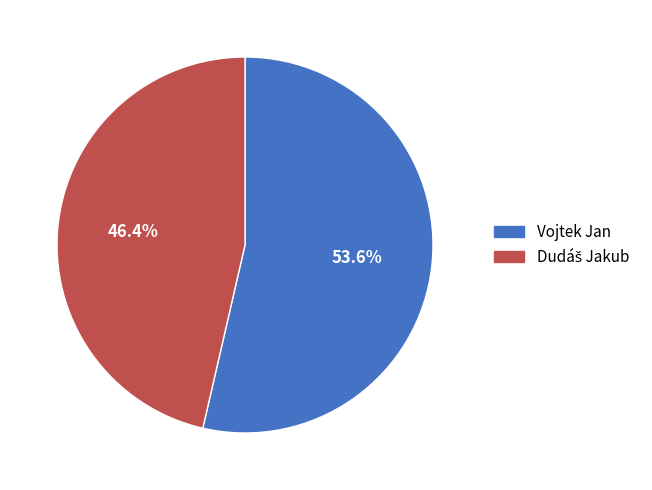

How many segments does this pie chart have?

2